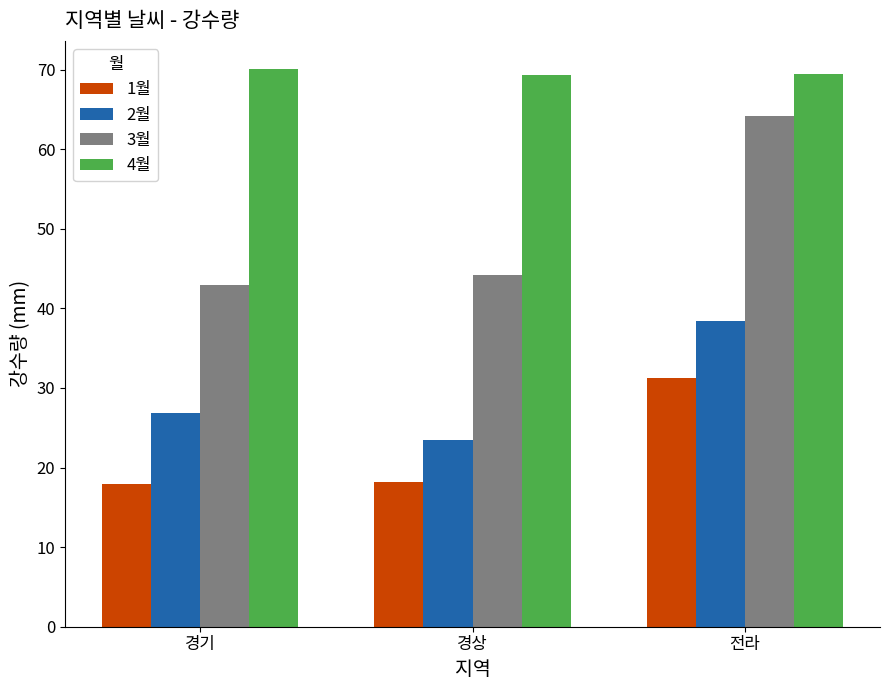

At which category is the sum across all series the highest?

전라